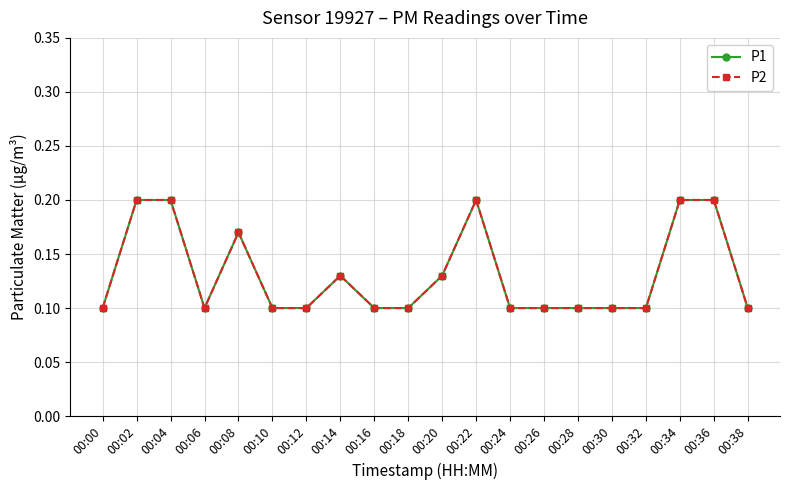

What is the total value across all series at 00:04?

0.4